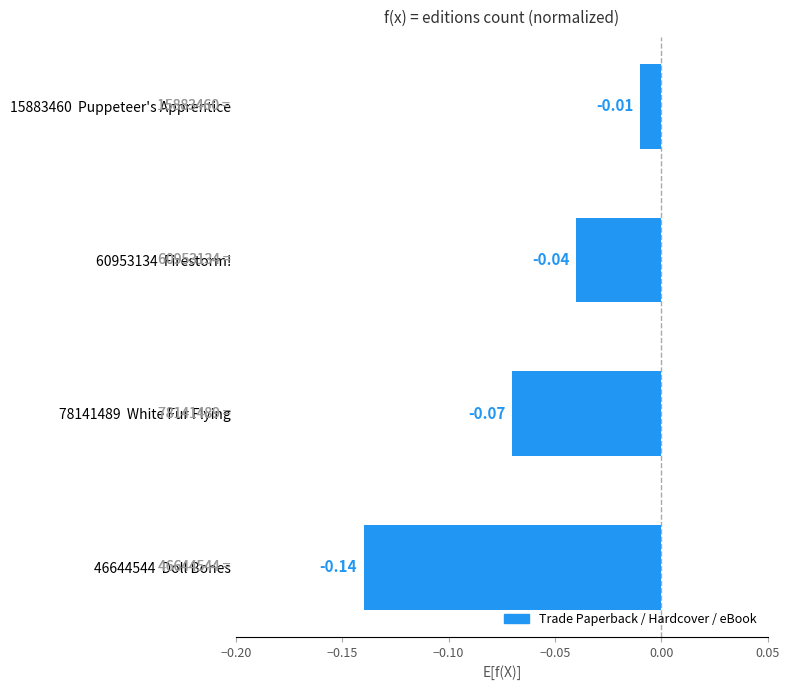

Does the chart contain stacked bars?

No